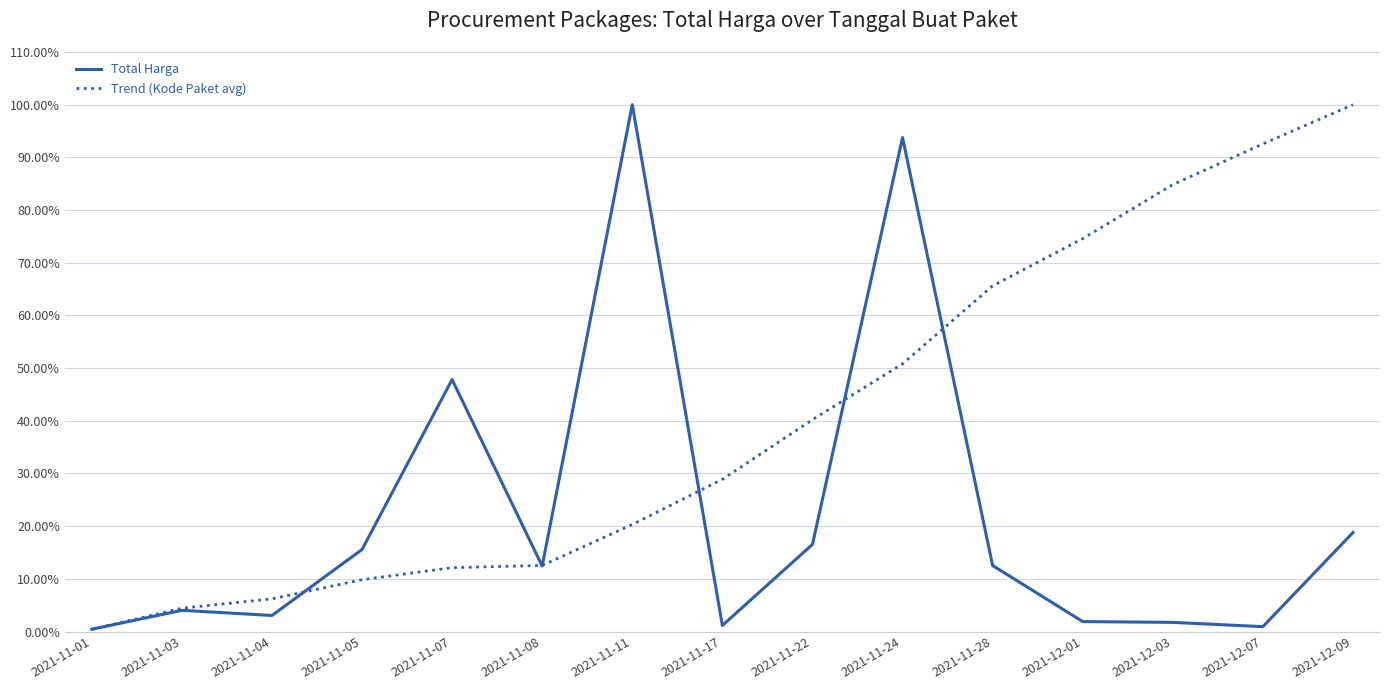

Rank the series by their average value, from lowest to highest.

Total Harga, Trend (Kode Paket avg)